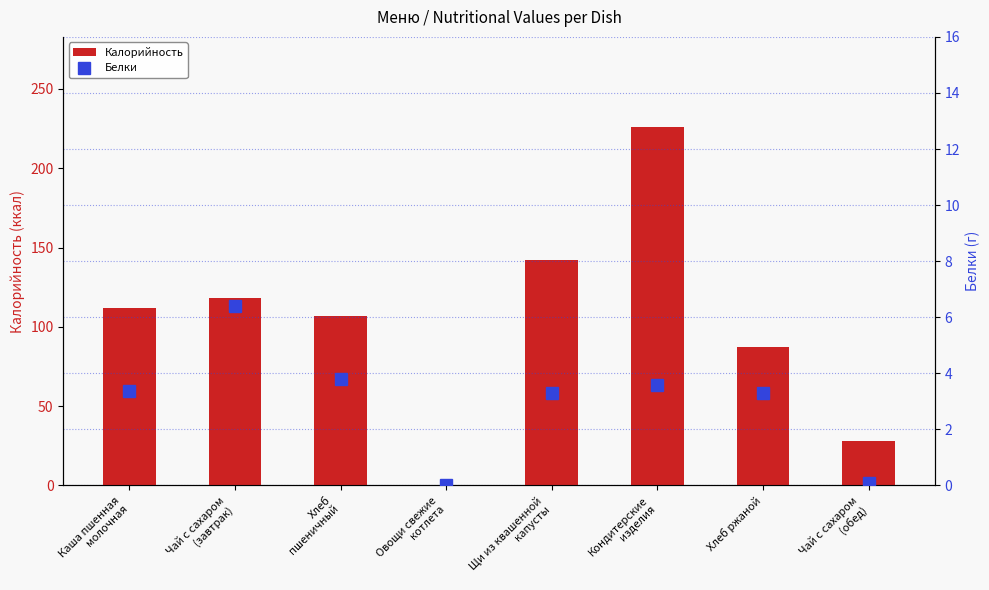

What is the sum of all Калорийность values?

820.1